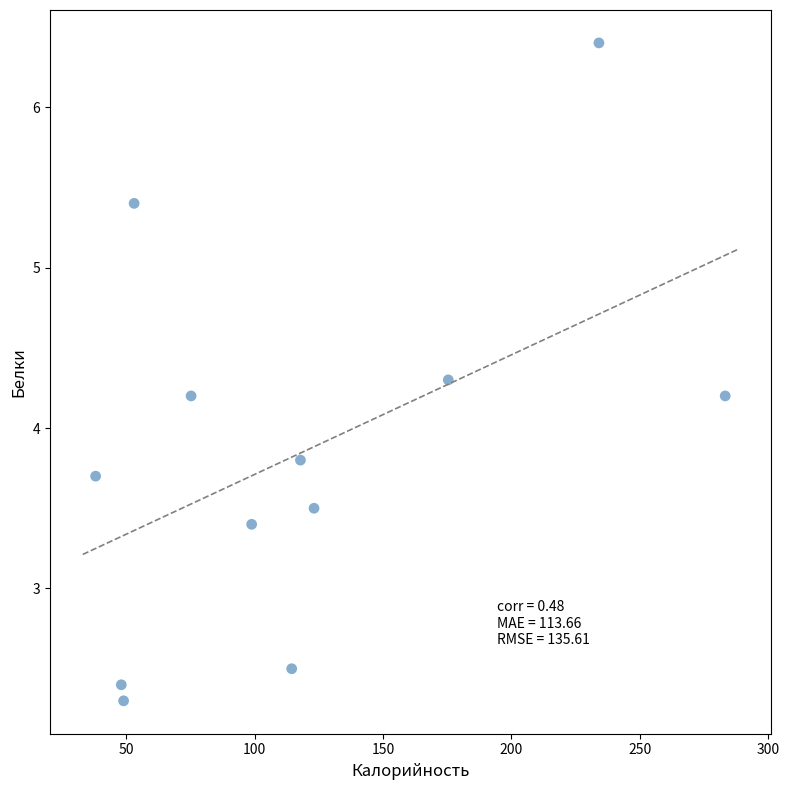

What is the average Y value?

3.8